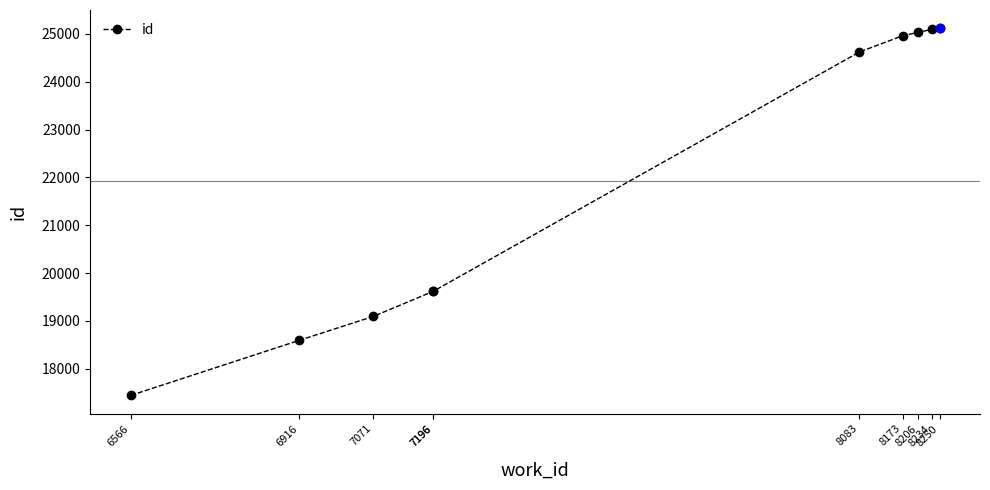

Which label corresponds to the largest value in the chart?

8250